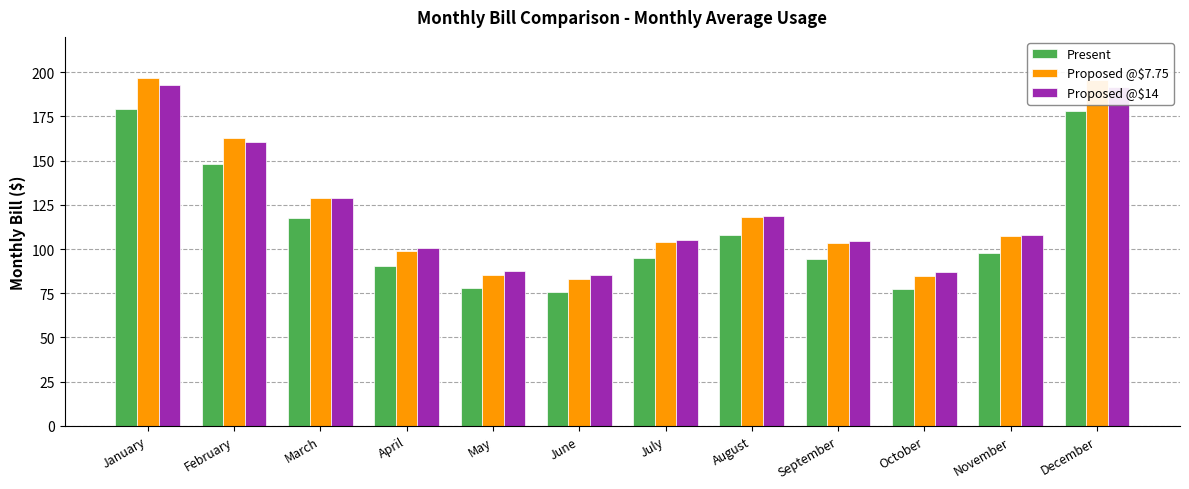

The value of Proposed @$14 at August is 118.5. True or false?

True